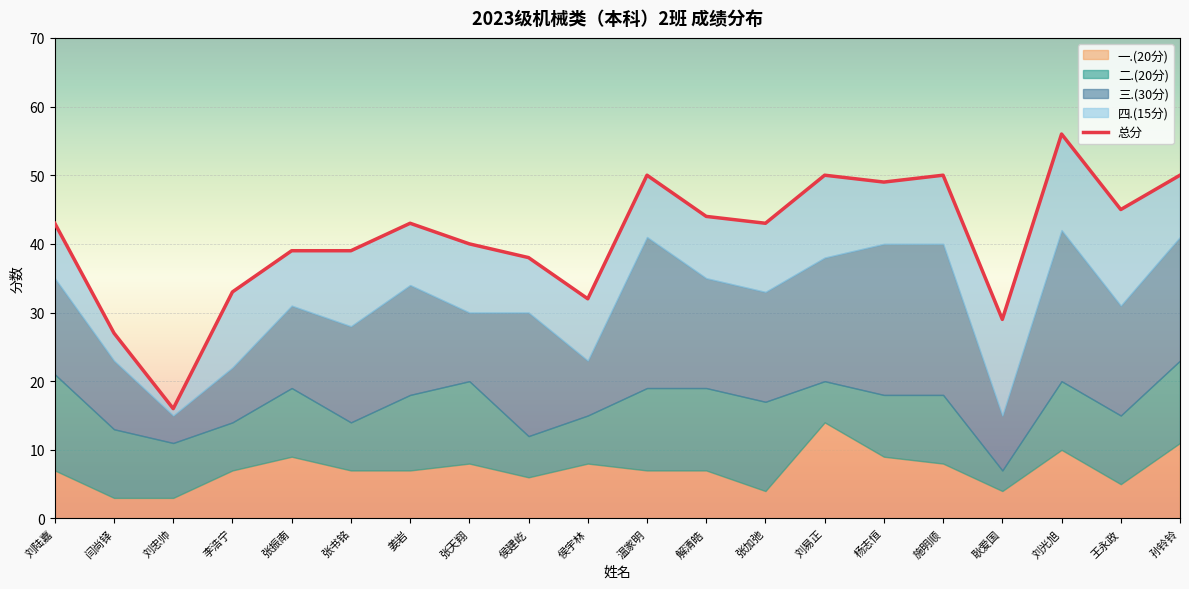

The value of 一.(20分) at 刘陆嘉 is 11. True or false?

False